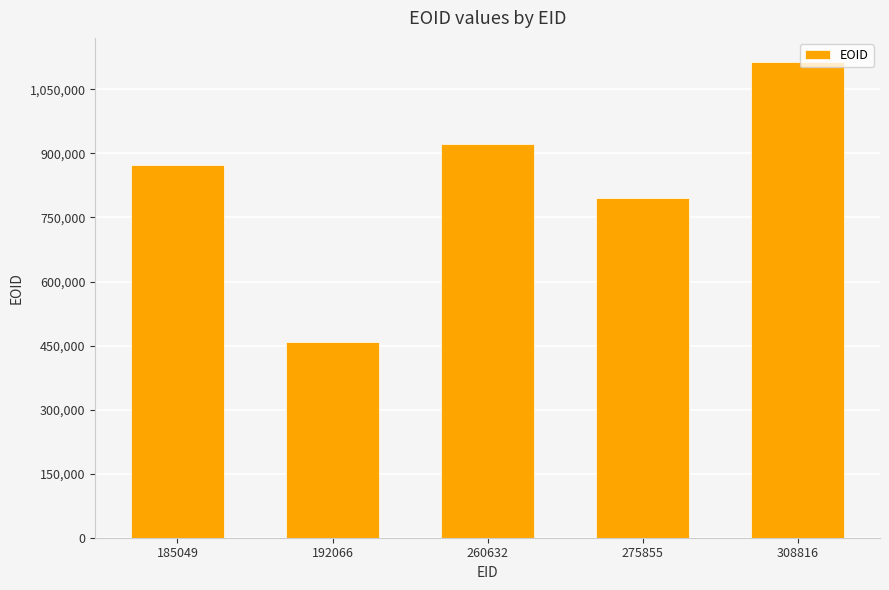

Rank the categories by value from highest to lowest.

308816, 260632, 185049, 275855, 192066